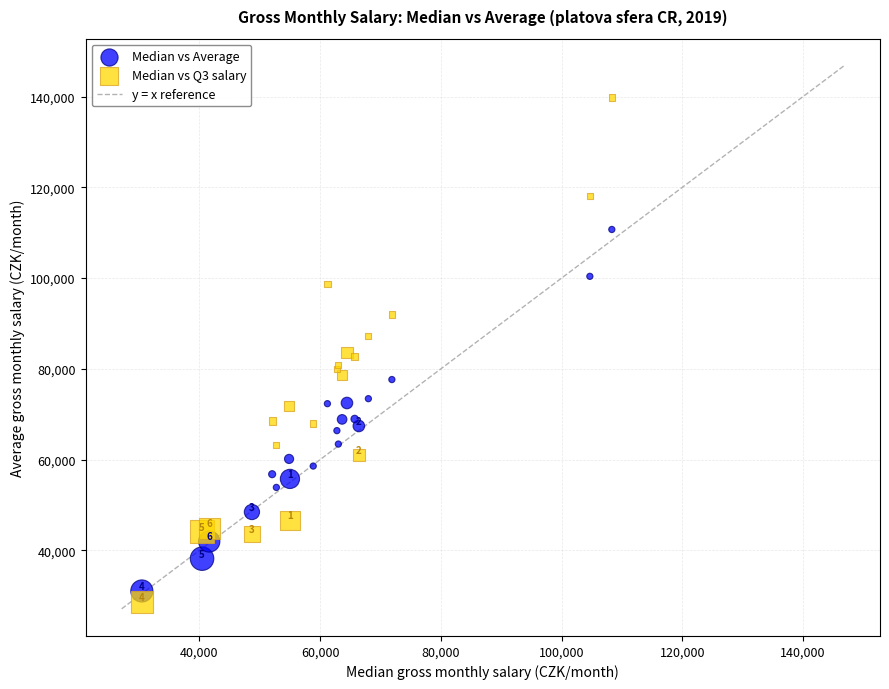

Which series has the largest Y range (max minus min)?

Median vs Q3 salary